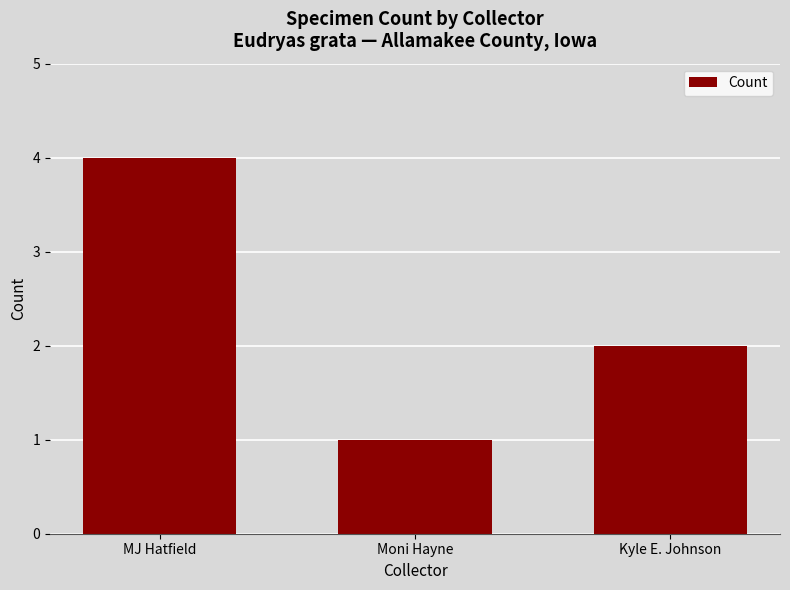

How many data points are less than 2?

1